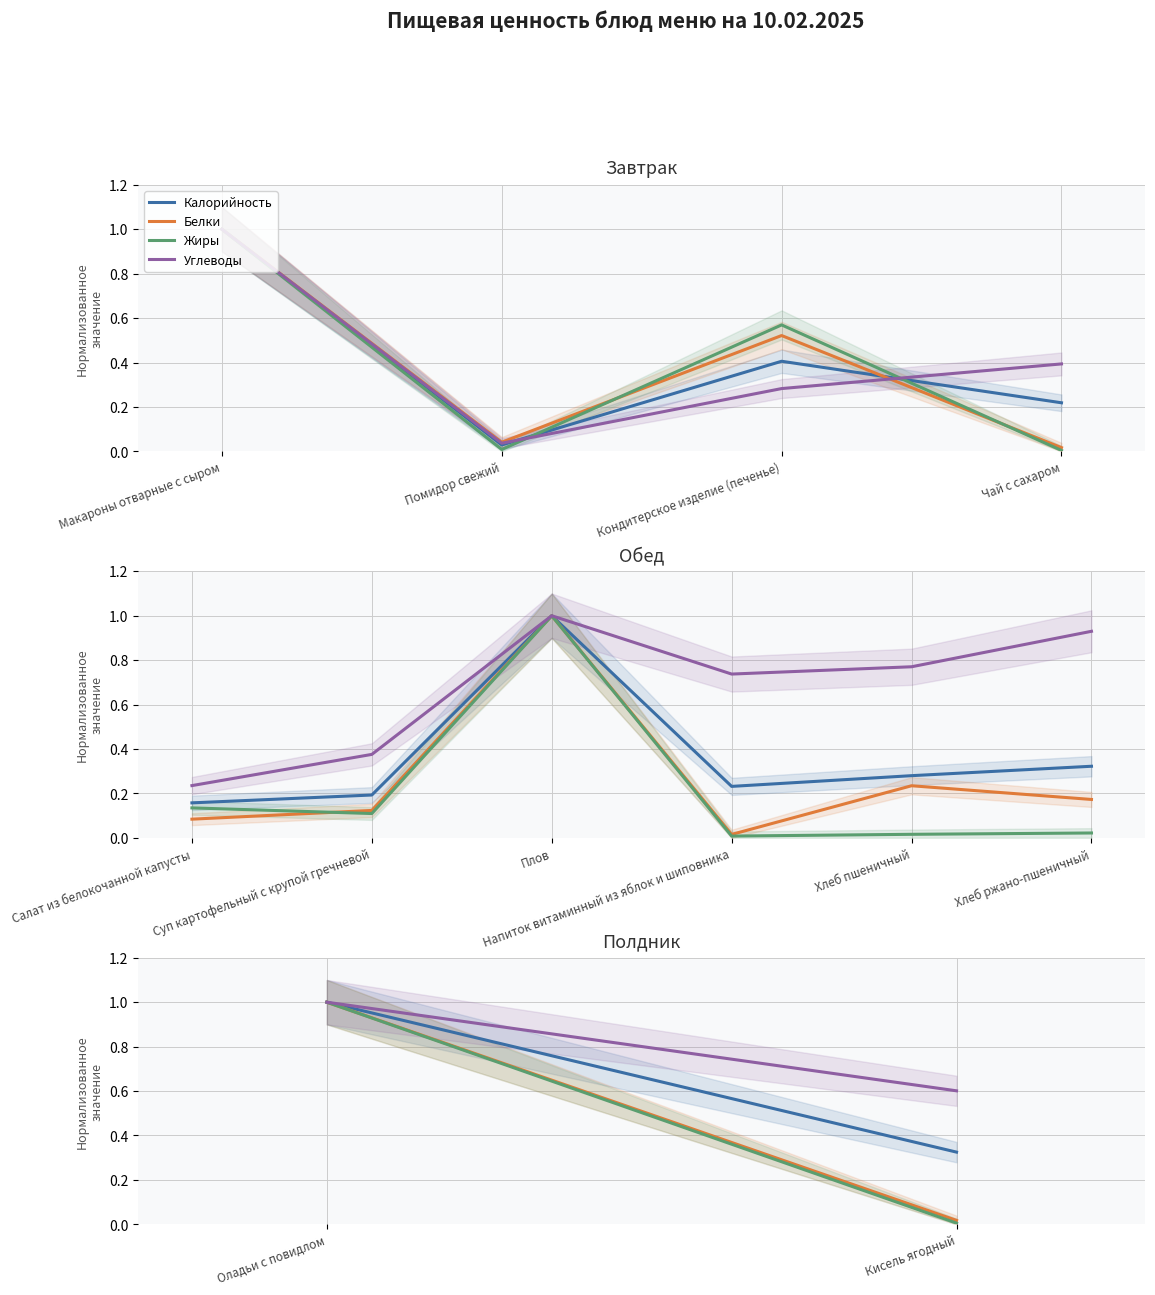

At which label does Калорийность reach its minimum?

Кисель ягодный